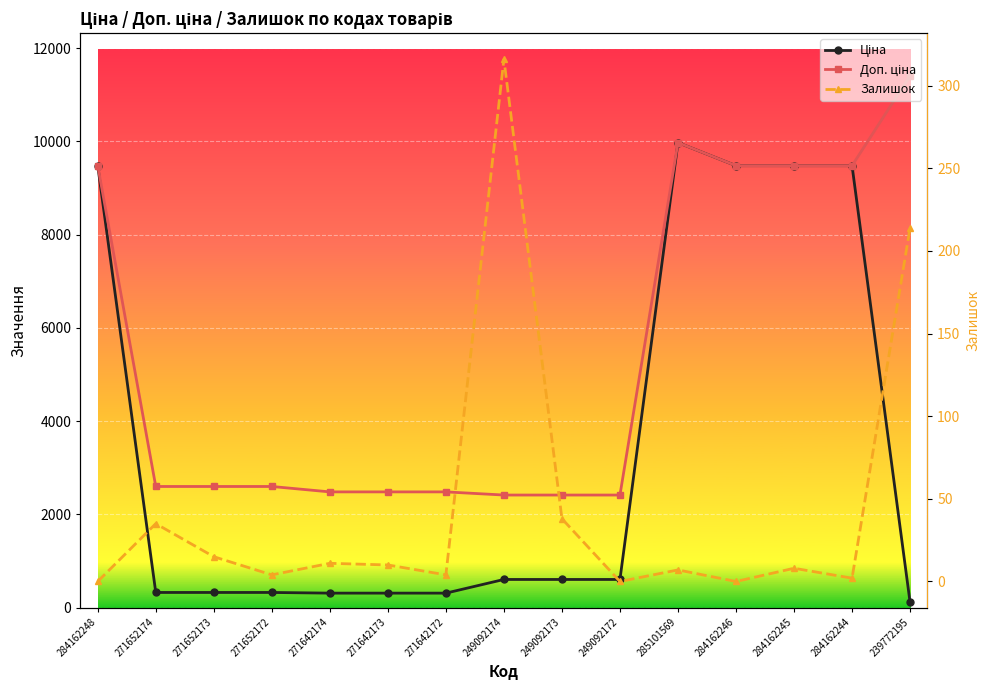

Is it true that Доп. ціна equals 14381.0 at 284162245?

False